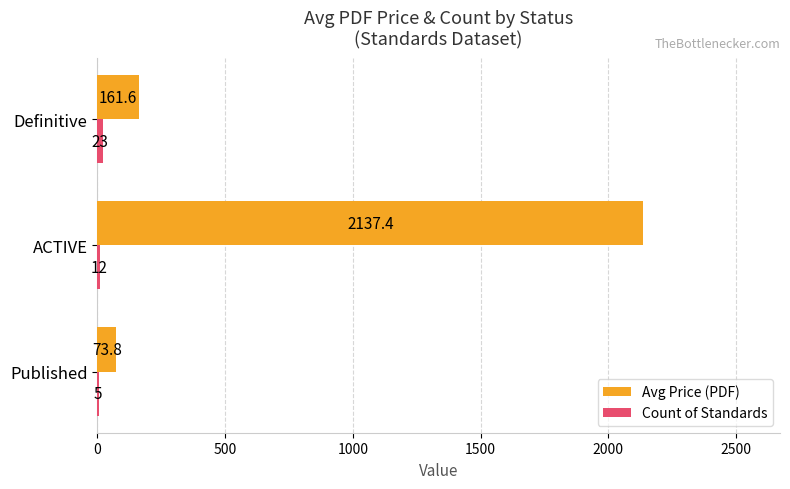

What is the maximum value shown in the chart?

2137.4